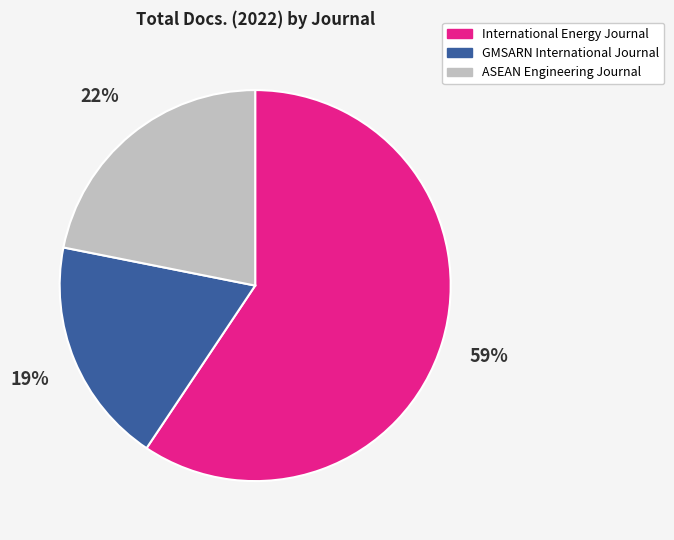

To the nearest percent, what is the combined percentage of GMSARN International Journal and ASEAN Engineering Journal?

41%